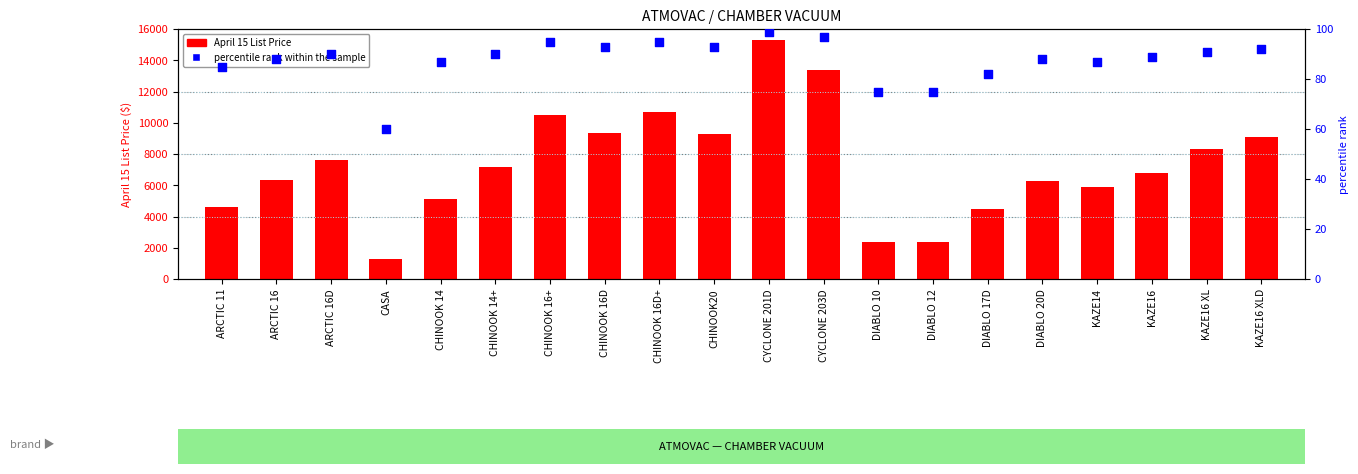

Which series reaches the maximum Y coordinate?

April 15 List Price